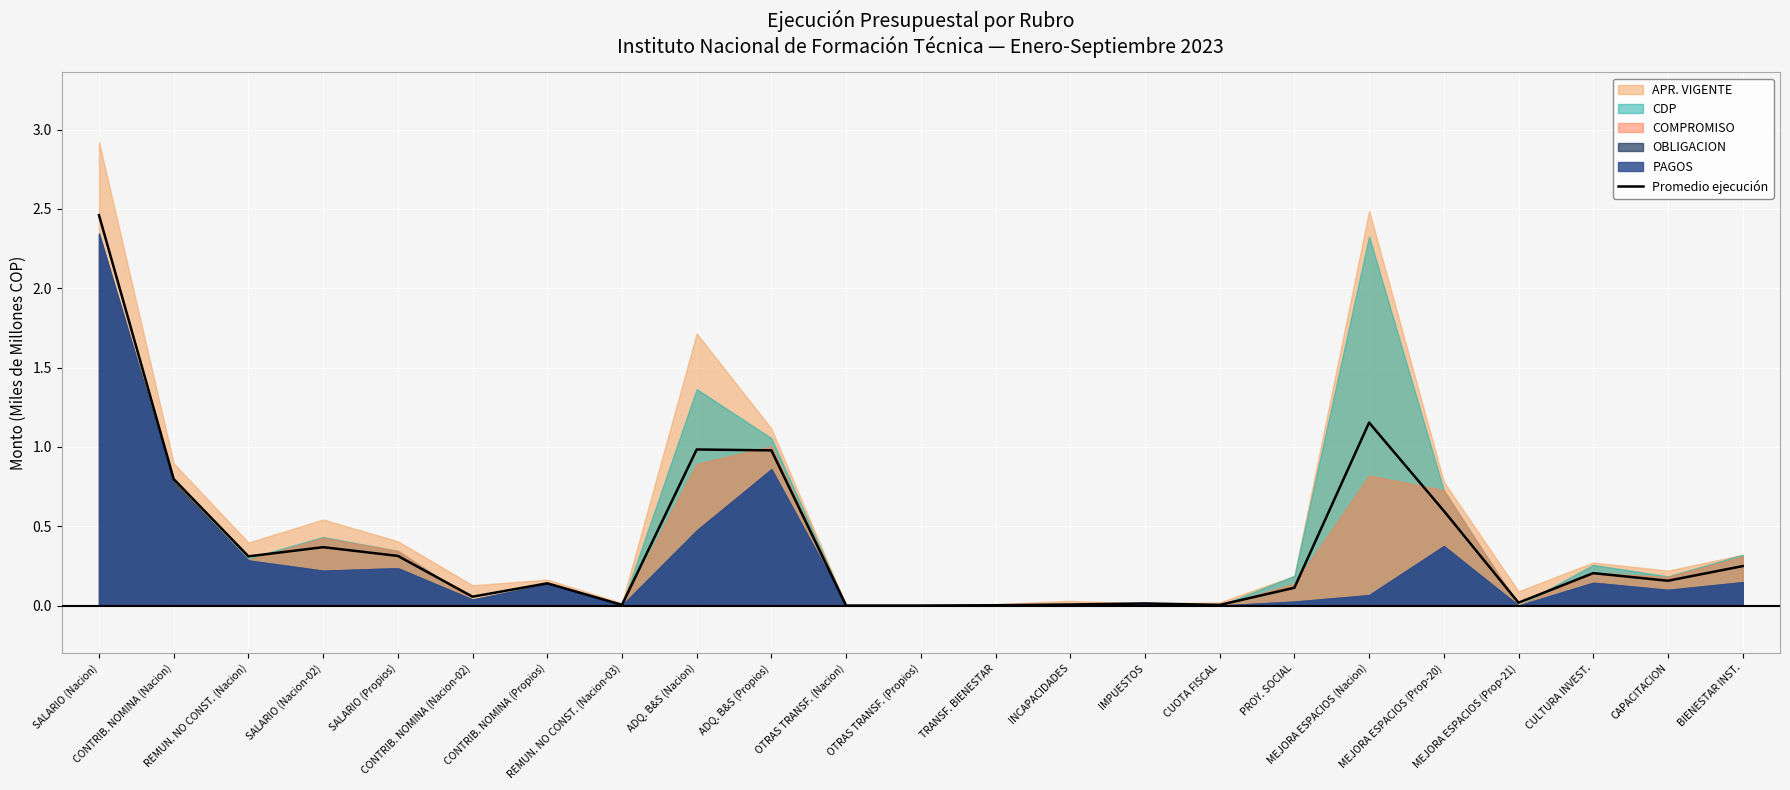

Reading left to right, extract all data points from this chart.

2.5	0.8	0.3	0.4	0.3	0.1	0.1	0.0	1.0	1.0	0.0	0.0	0.0	0.0	0.0	0.0	0.1	1.2	0.6	0.0	0.2	0.2	0.2